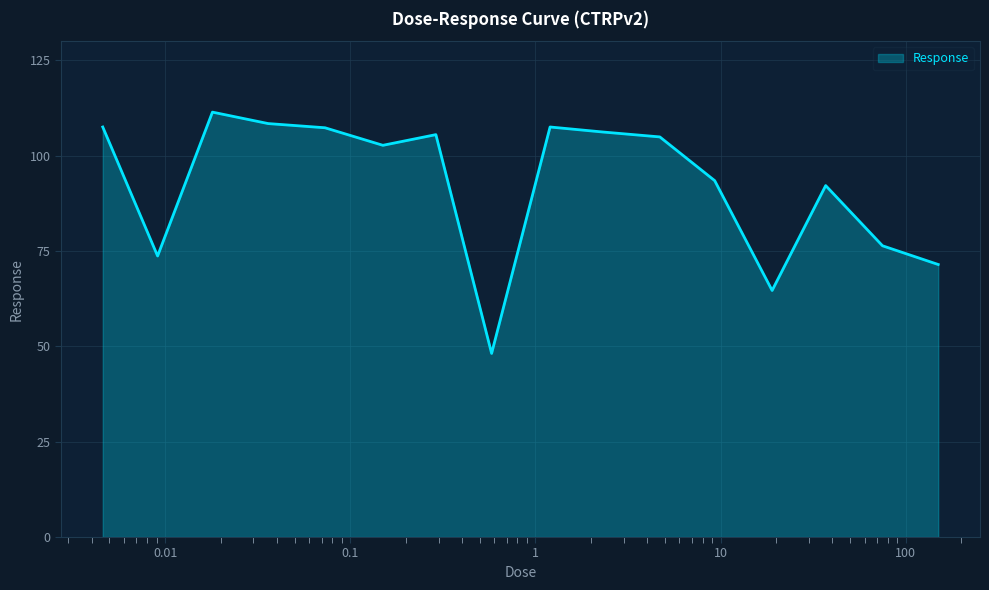

How many interior local peaks (higher than both neighbors) does the data have?

4